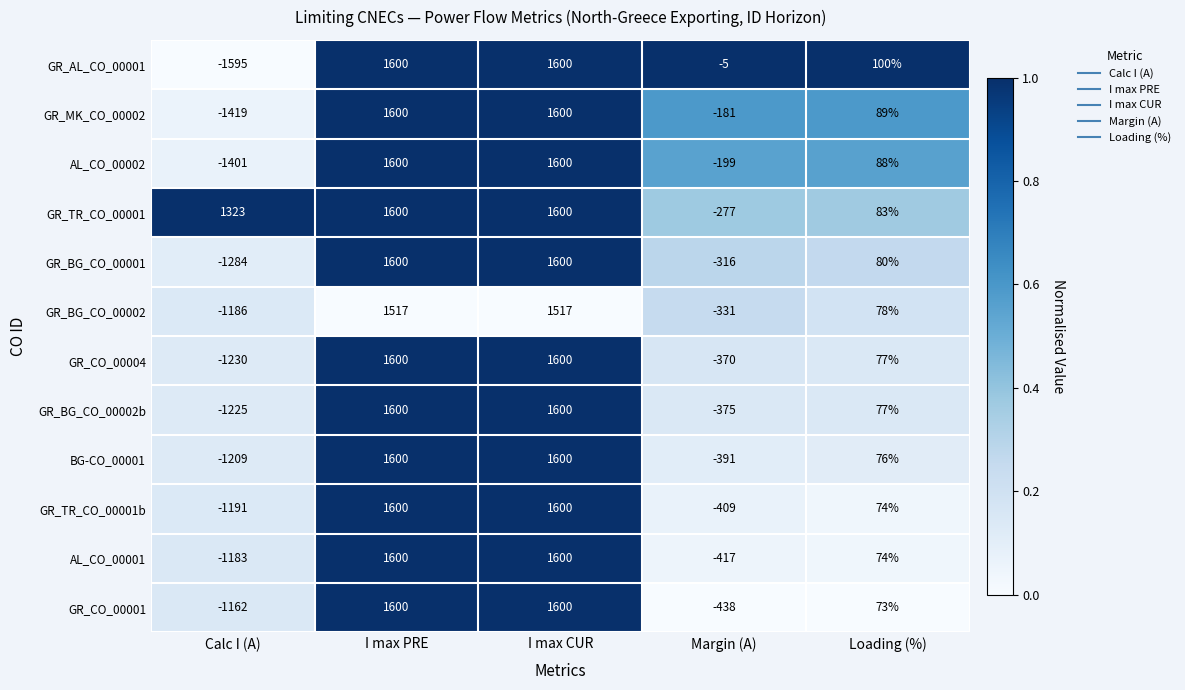

The value of GR_BG_CO_00001 at Calc I (A) is -1907. True or false?

False